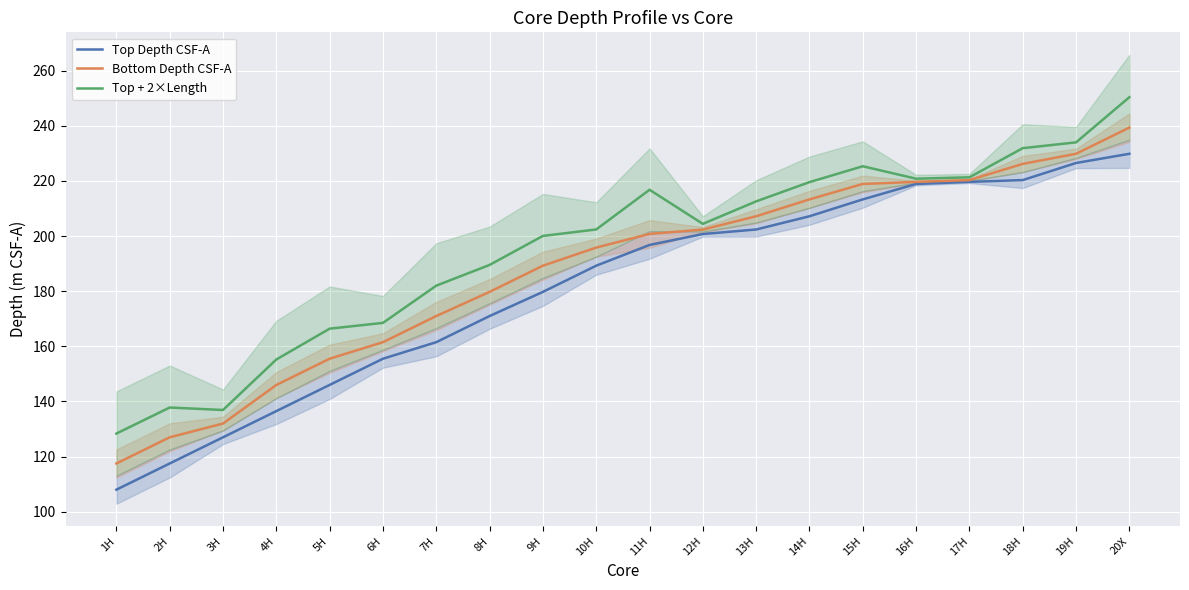

How many values in the Top + 2×Length series exceed 204?

10